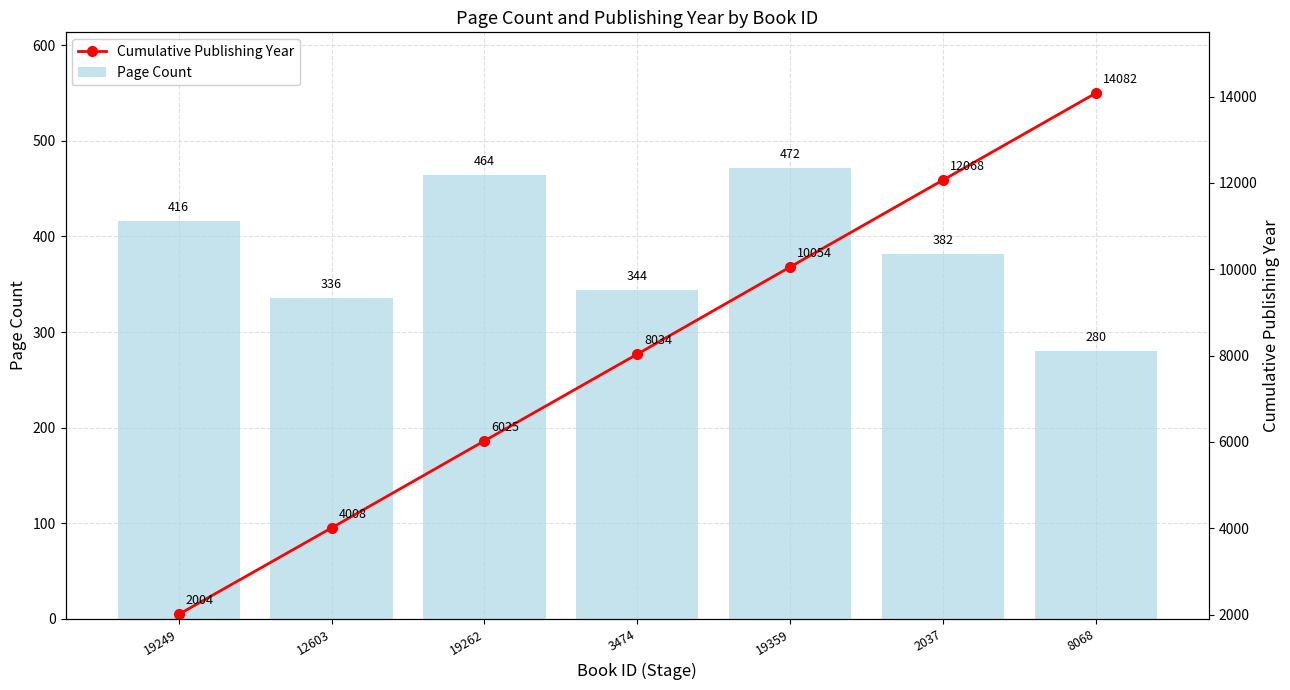

Which series has the widest spread of values?

Cumulative Publishing Year